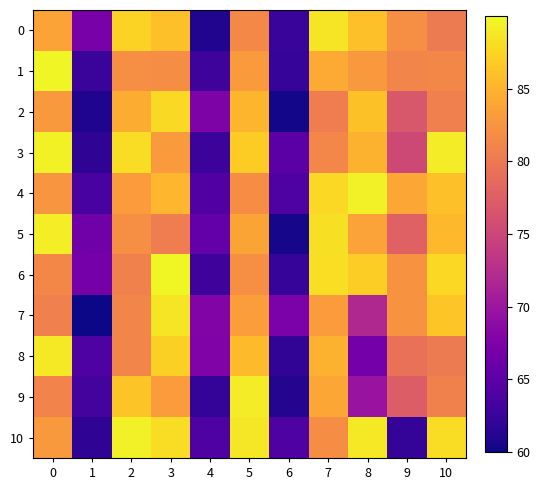

Reading left to right, extract all data points from this chart.

0: 0=83.7	1=67.2	2=87.3	3=86.0	4=61.0	5=81.6	6=62.4	7=88.7	8=86.0	9=82.1	10=80.2
1: 0=89.7	1=62.5	2=82.1	3=81.8	4=62.7	5=83.0	6=62.3	7=84.3	8=82.9	9=81.1	10=81.4
2: 0=82.9	1=60.9	2=84.6	3=87.9	4=67.5	5=85.1	6=60.3	7=80.5	8=86.1	9=76.7	10=80.7
3: 0=89.5	1=61.8	2=88.1	3=83.0	4=62.6	5=86.8	6=64.9	7=81.2	8=85.0	9=75.3	10=89.1
4: 0=82.6	1=63.4	2=83.1	3=85.2	4=64.2	5=81.8	6=64.0	7=87.8	8=89.4	9=83.9	10=86.0
5: 0=89.2	1=66.5	2=82.0	3=80.5	4=65.6	5=83.9	6=60.4	7=88.3	8=83.6	9=77.8	10=85.4
6: 0=81.4	1=66.9	2=80.7	3=89.9	4=62.9	5=82.0	6=62.2	7=88.2	8=87.1	9=82.3	10=87.7
7: 0=80.7	1=60.1	2=81.2	3=88.6	4=67.8	5=83.3	6=67.3	7=83.1	8=71.9	9=82.3	10=86.4
8: 0=88.9	1=64.1	2=81.2	3=87.1	4=67.7	5=85.6	6=61.9	7=84.9	8=66.7	9=79.3	10=80.3
9: 0=81.1	1=63.3	2=86.4	3=83.1	4=62.0	5=89.1	6=61.2	7=84.1	8=69.7	9=77.3	10=80.8
10: 0=82.9	1=61.8	2=89.3	3=88.1	4=64.0	5=88.7	6=63.9	7=81.9	8=88.9	9=62.0	10=88.1